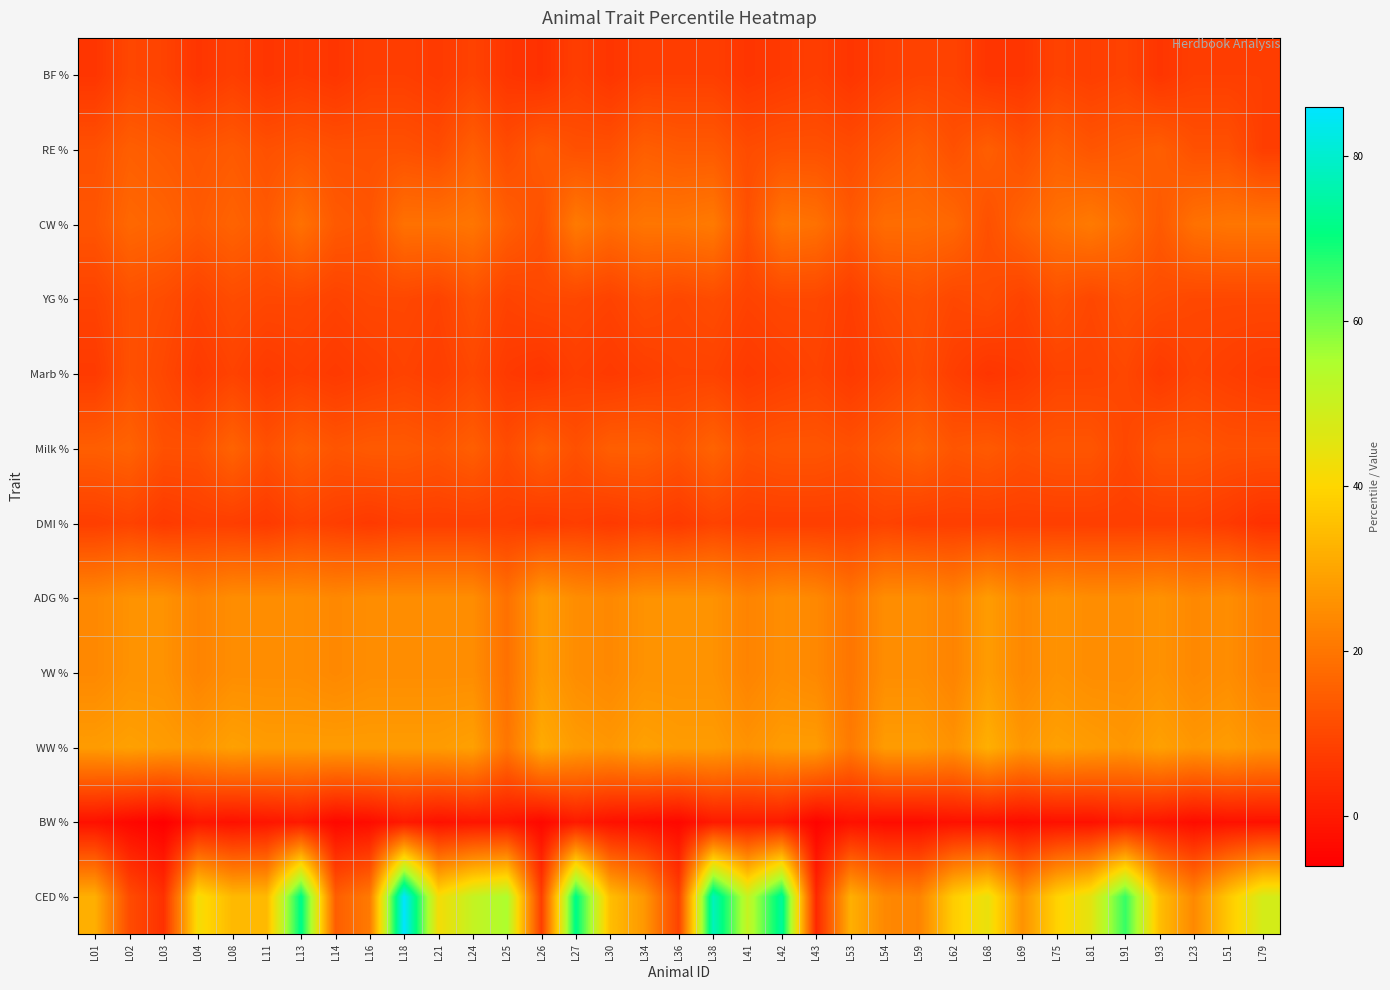

Reading left to right, what are all the values shown in this chart?

CED %: L01=32	L02=11	L03=5	L04=42	L08=34	L11=34	L13=72	L14=15	L16=21	L18=86	L21=42	L24=51	L25=55	L26=8	L27=72	L30=35	L34=27	L36=9	L38=78	L41=51	L42=74	L43=3	L53=32	L54=24	L59=23	L62=38	L68=44	L69=26	L75=39	L81=45	L91=66	L93=35	L23=24	L51=37	L79=48
BW %: L01=-2	L02=-4	L03=-6	L04=-1	L08=-2	L11=-1	L13=0	L14=-4	L16=-3	L18=0	L21=-2	L24=-1	L25=-1	L26=-4	L27=0	L30=-2	L34=-3	L36=-4	L38=0	L41=0	L42=0	L43=-5	L53=-2	L54=-3	L59=-3	L62=-2	L68=-2	L69=-3	L75=-2	L81=-2	L91=0	L93=-1	L23=-3	L51=-2	L79=-2
WW %: L01=28	L02=29	L03=28	L04=27	L08=29	L11=28	L13=28	L14=28	L16=28	L18=28	L21=28	L24=29	L25=20	L26=31	L27=28	L30=27	L34=29	L36=28	L38=28	L41=26	L42=28	L43=28	L53=21	L54=28	L59=28	L62=26	L68=32	L69=27	L75=29	L81=28	L91=27	L93=29	L23=27	L51=28	L79=26
YW %: L01=24	L02=26	L03=26	L04=23	L08=25	L11=25	L13=25	L14=24	L16=25	L18=25	L21=25	L24=25	L25=19	L26=28	L27=25	L30=24	L34=26	L36=26	L38=26	L41=23	L42=25	L43=24	L53=20	L54=25	L59=25	L62=23	L68=28	L69=24	L75=26	L81=25	L91=25	L93=26	L23=24	L51=25	L79=22
ADG %: L01=24	L02=26	L03=26	L04=23	L08=25	L11=25	L13=25	L14=24	L16=25	L18=25	L21=25	L24=25	L25=19	L26=28	L27=25	L30=24	L34=26	L36=26	L38=26	L41=23	L42=25	L43=24	L53=20	L54=25	L59=25	L62=23	L68=28	L69=24	L75=26	L81=25	L91=25	L93=26	L23=24	L51=25	L79=22
DMI %: L01=8	L02=9	L03=7	L04=8	L08=8	L11=7	L13=9	L14=8	L16=7	L18=8	L21=8	L24=8	L25=8	L26=7	L27=8	L30=7	L34=8	L36=7	L38=9	L41=8	L42=8	L43=8	L53=8	L54=9	L59=8	L62=8	L68=8	L69=8	L75=8	L81=8	L91=8	L93=8	L23=8	L51=7	L79=5
Milk %: L01=15	L02=16	L03=12	L04=12	L08=16	L11=12	L13=15	L14=13	L16=14	L18=14	L21=13	L24=15	L25=11	L26=15	L27=12	L30=15	L34=15	L36=13	L38=16	L41=12	L42=13	L43=13	L53=12	L54=14	L59=16	L62=13	L68=14	L69=12	L75=13	L81=13	L91=10	L93=13	L23=13	L51=12	L79=12
Marb %: L01=7	L02=12	L03=10	L04=7	L08=9	L11=7	L13=8	L14=7	L16=8	L18=9	L21=8	L24=10	L25=7	L26=6	L27=8	L30=7	L34=8	L36=9	L38=9	L41=7	L42=8	L43=9	L53=7	L54=9	L59=11	L62=8	L68=6	L69=7	L75=9	L81=9	L91=10	L93=7	L23=9	L51=8	L79=7
YG %: L01=9	L02=12	L03=11	L04=9	L08=11	L11=10	L13=10	L14=9	L16=10	L18=10	L21=9	L24=12	L25=9	L26=10	L27=10	L30=9	L34=11	L36=10	L38=11	L41=9	L42=10	L43=10	L53=8	L54=11	L59=12	L62=10	L68=11	L69=9	L75=12	L81=10	L91=12	L93=11	L23=10	L51=10	L79=10
CW %: L01=13	L02=17	L03=16	L04=14	L08=16	L11=14	L13=19	L14=14	L16=13	L18=19	L21=19	L24=20	L25=15	L26=12	L27=21	L30=18	L34=20	L36=20	L38=21	L41=12	L42=20	L43=19	L53=14	L54=18	L59=18	L62=17	L68=12	L69=16	L75=19	L81=21	L91=18	L93=14	L23=19	L51=20	L79=20
RE %: L01=12	L02=15	L03=14	L04=13	L08=14	L11=12	L13=13	L14=12	L16=12	L18=12	L21=11	L24=15	L25=11	L26=14	L27=12	L30=12	L34=15	L36=14	L38=14	L41=11	L42=12	L43=12	L53=11	L54=13	L59=15	L62=12	L68=15	L69=12	L75=15	L81=13	L91=14	L93=15	L23=12	L51=12	L79=8
BF %: L01=6	L02=10	L03=9	L04=6	L08=8	L11=6	L13=7	L14=6	L16=8	L18=8	L21=7	L24=9	L25=6	L26=5	L27=8	L30=6	L34=8	L36=8	L38=8	L41=6	L42=7	L43=8	L53=6	L54=8	L59=9	L62=9	L68=6	L69=6	L75=9	L81=8	L91=9	L93=6	L23=8	L51=8	L79=8